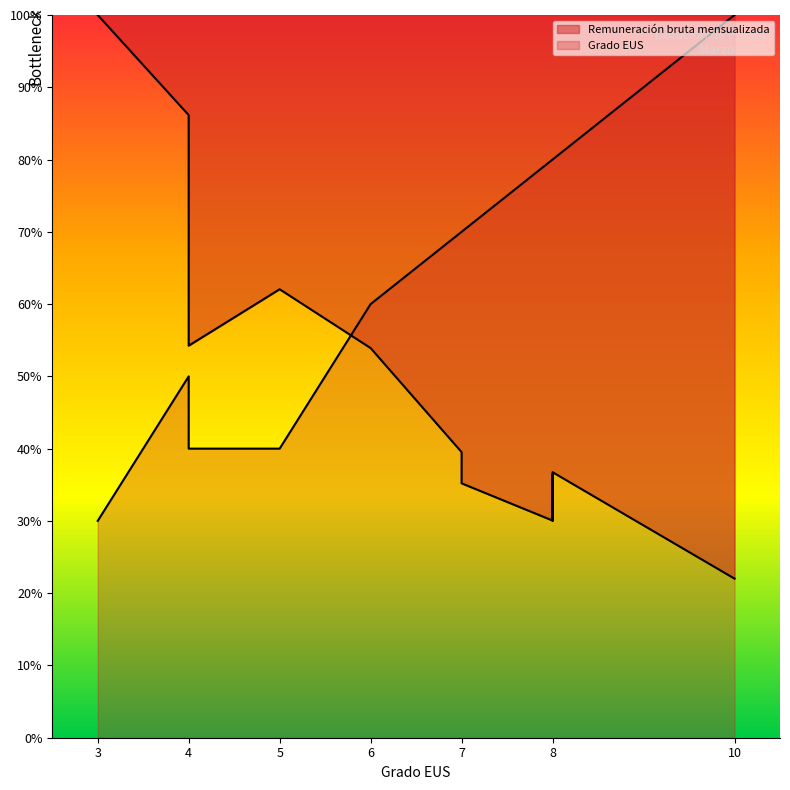

How many data points are less than 70?

5